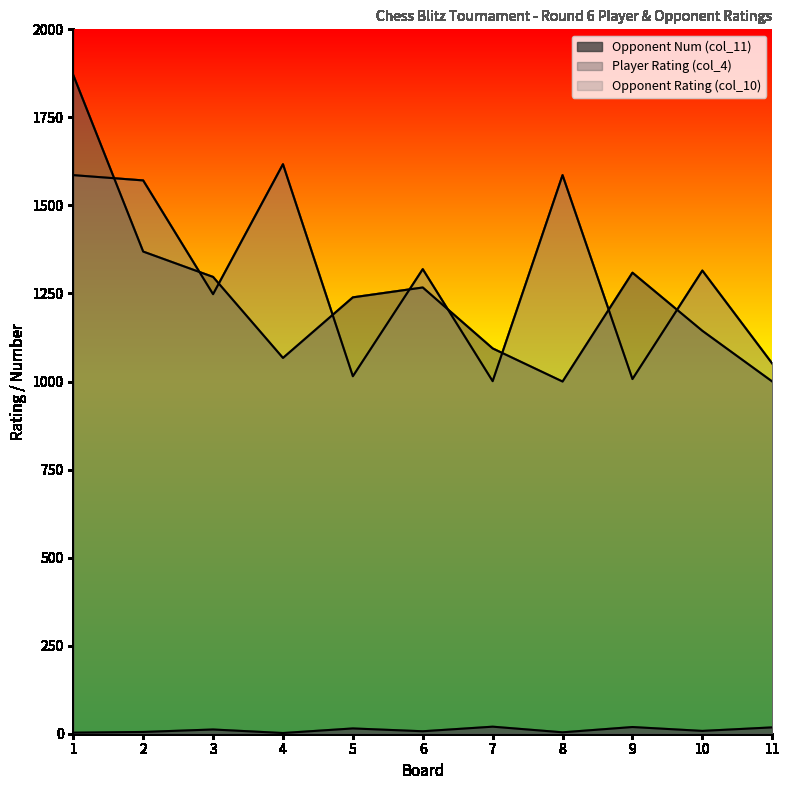

What is the value of the Player Rating (col_4) point at the 6th from the left?

1267